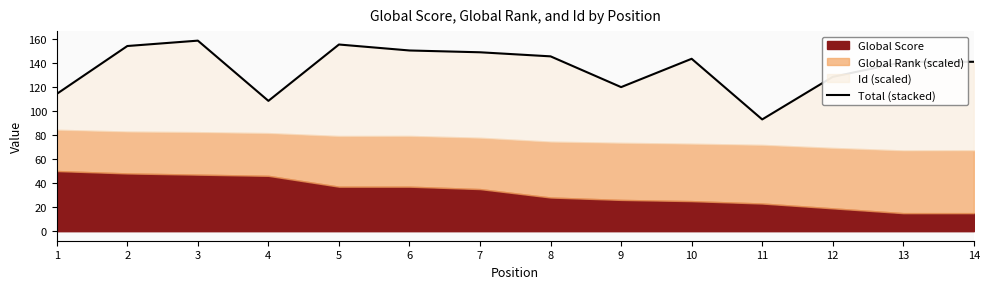

What is the difference between the maximum and minimum values?

65.5